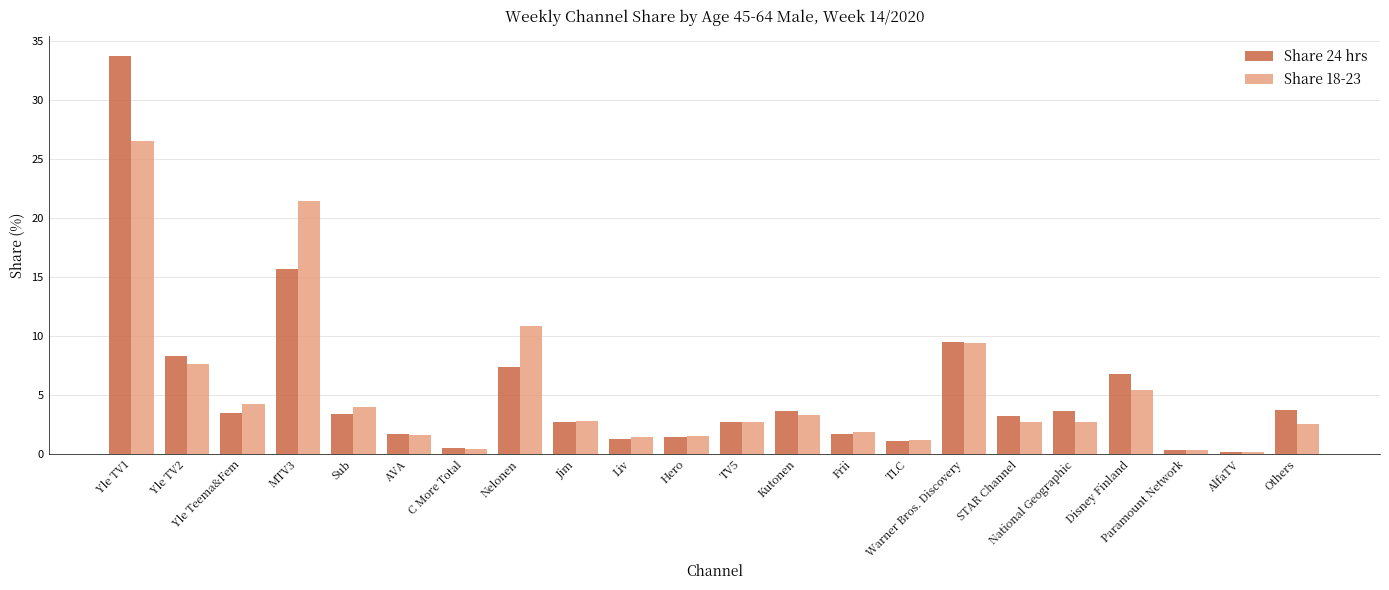

The value of Share 18-23 at Yle Teema&Fem is 1.4. True or false?

False